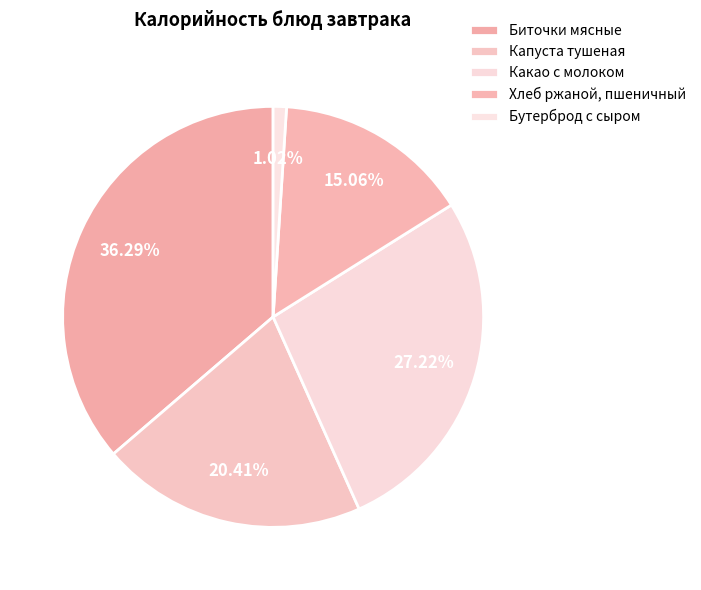

What portion of the pie excludes Какао с молоком?

72.8%